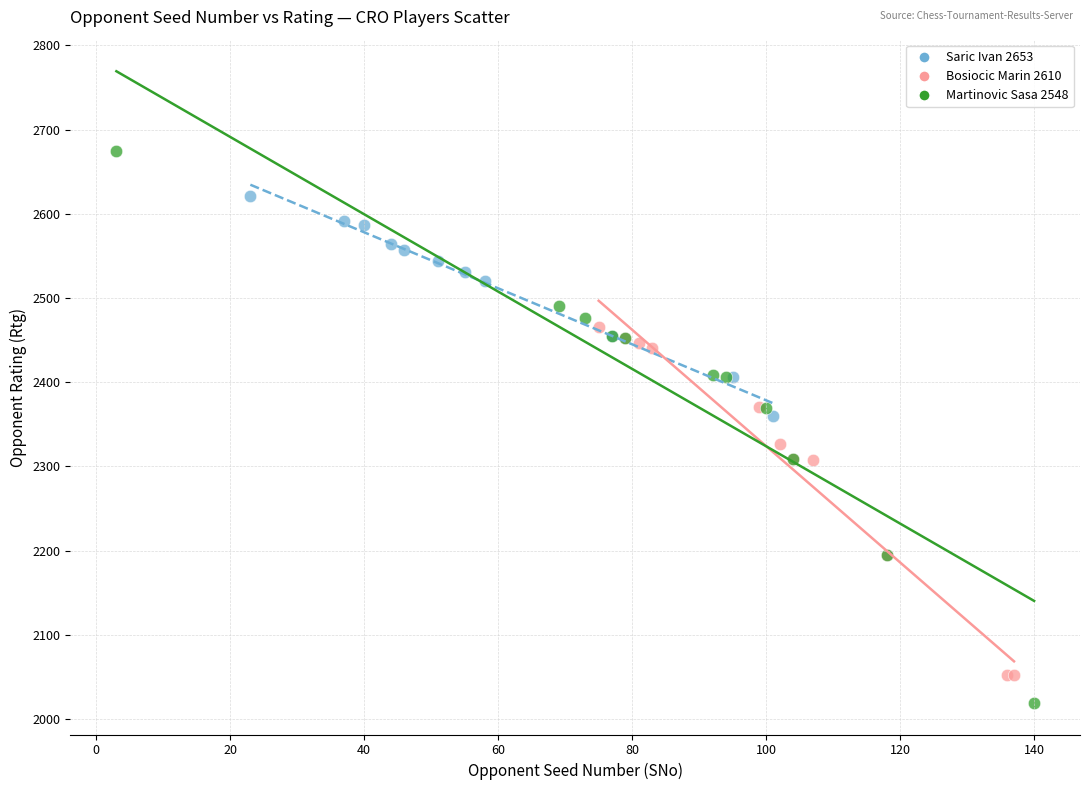

What are all the series names shown in the legend?

Saric Ivan 2653, Bosiocic Marin 2610, Martinovic Sasa 2548